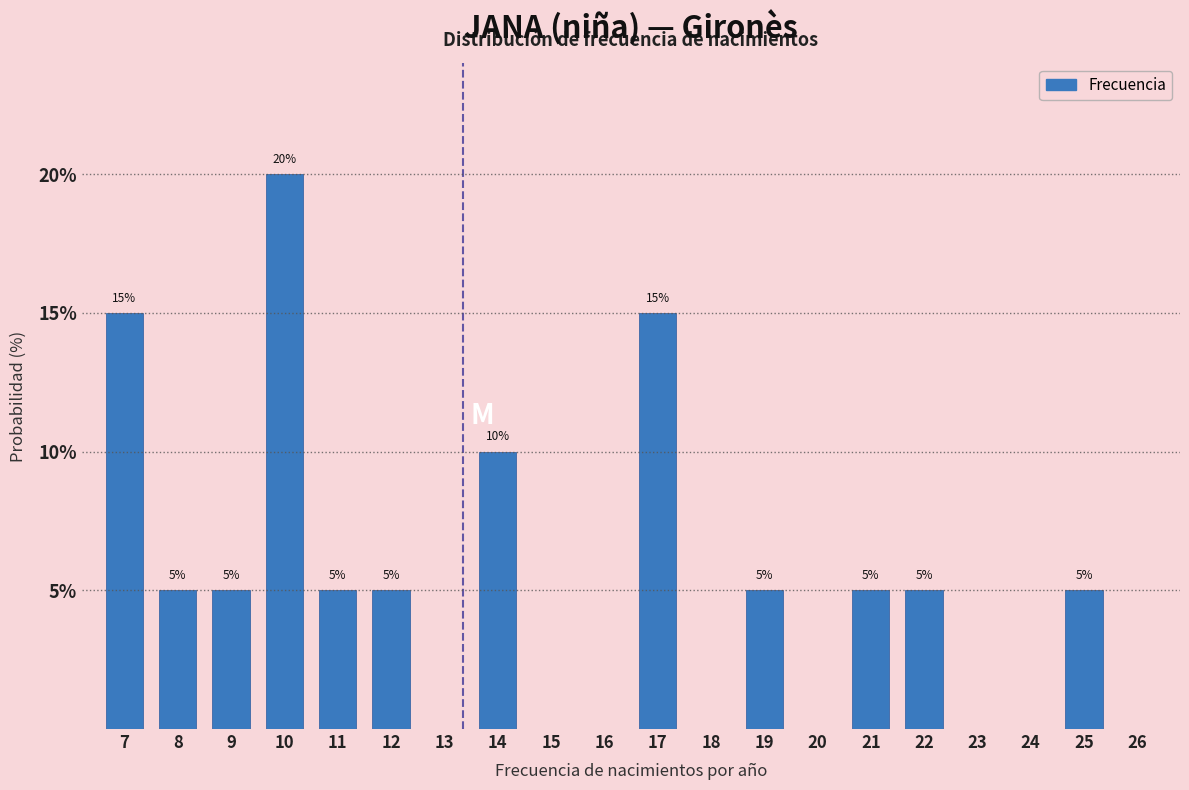

Reading left to right, list all the values displayed in this chart.

7=15	8=5	9=5	10=20	11=5	12=5	13=0	14=10	15=0	16=0	17=15	18=0	19=5	20=0	21=5	22=5	23=0	24=0	25=5	26=0